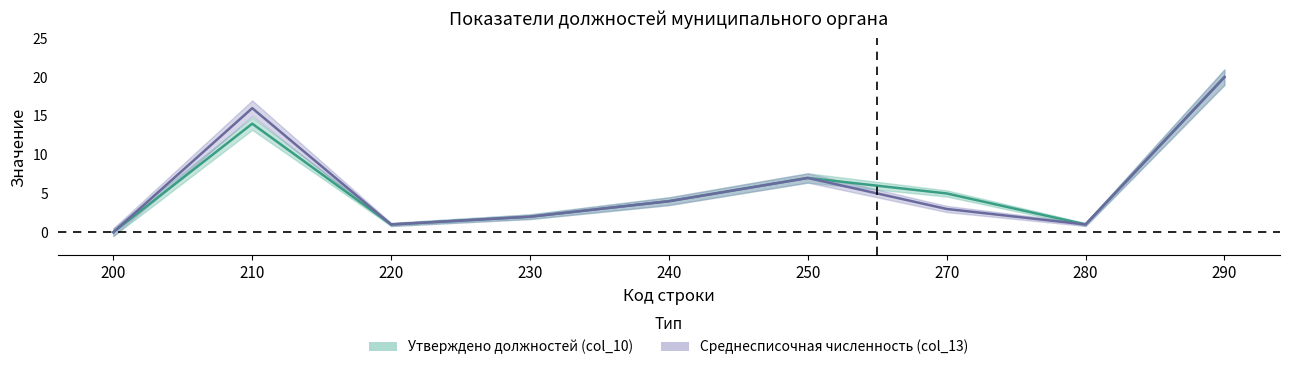

The Среднесписочная численность (col_13) series shows 1 at 220. True or false?

True